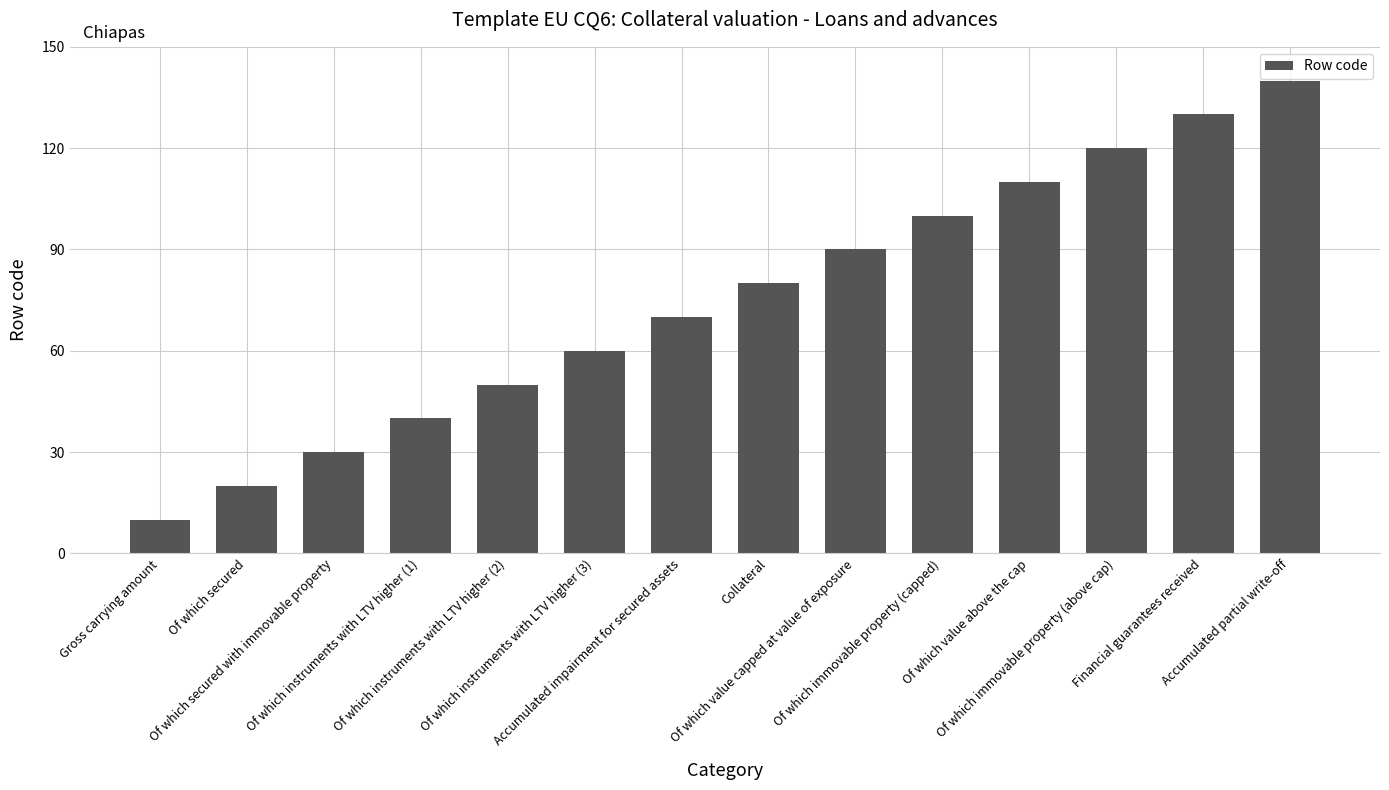

The chart shows a value of 50 at Of which secured with immovable property. True or false?

False